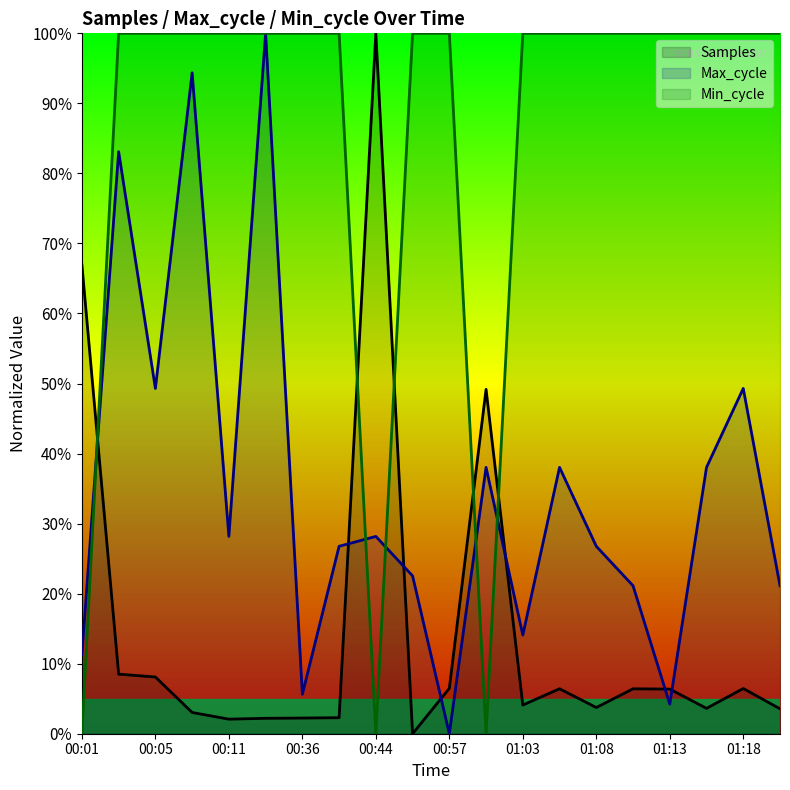

How many times do Min_cycle and Samples cross each other?

5